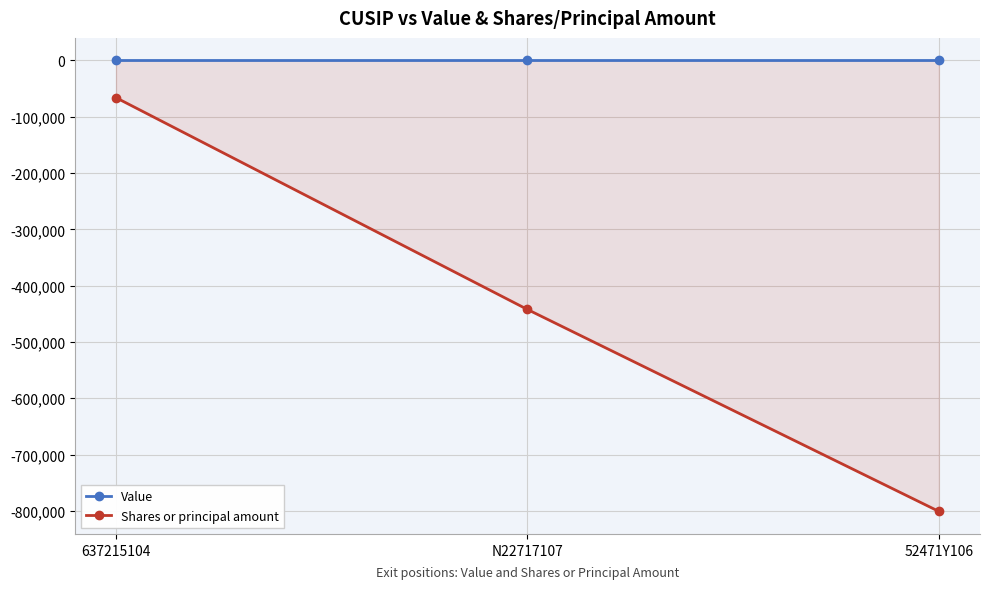

At how many categories does at least one series exceed -368244?

3